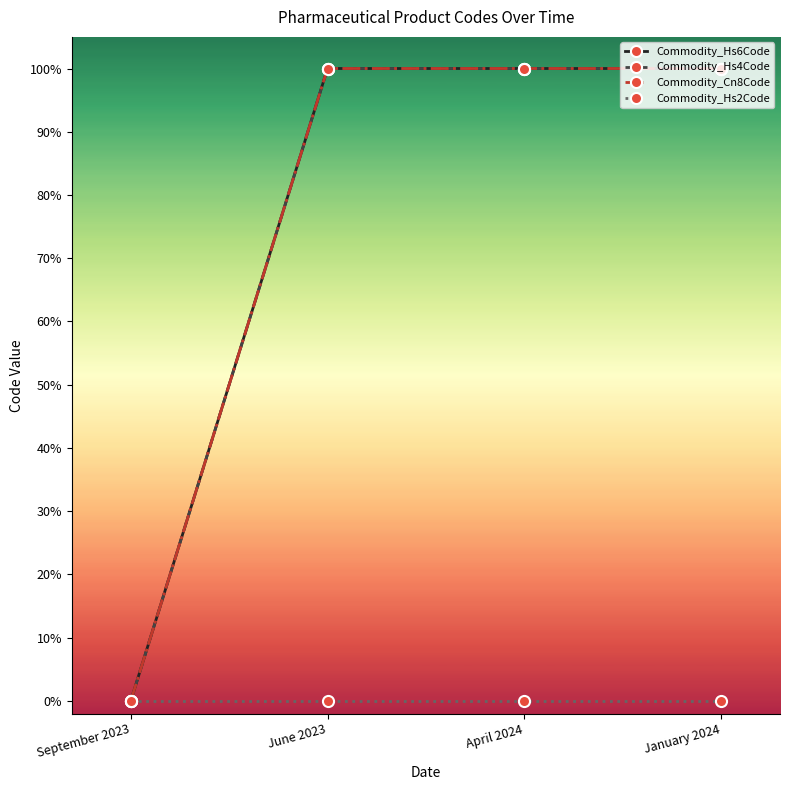

Is this an area chart (filled region under the line)?

No